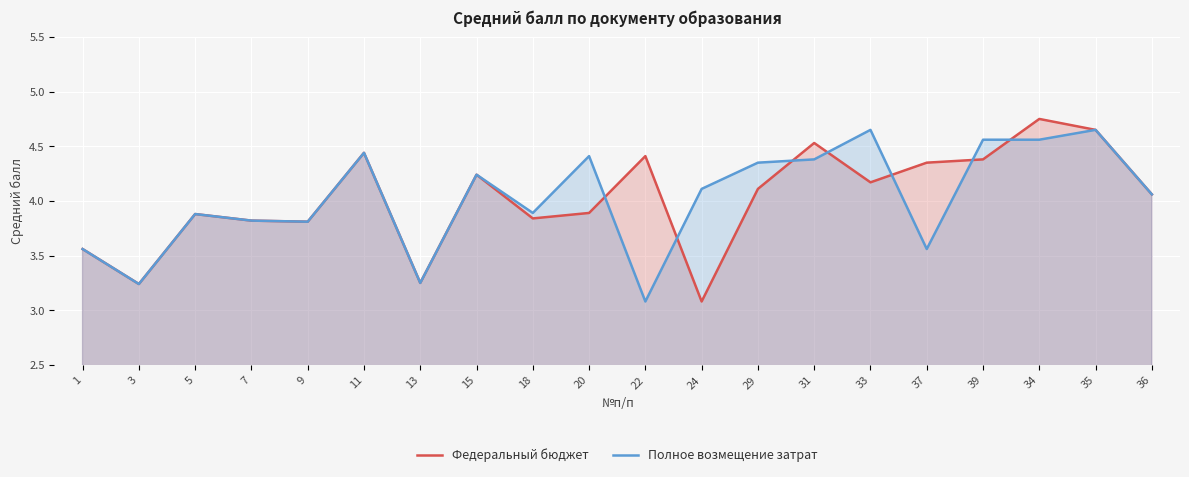

What position from the right is 13?

14